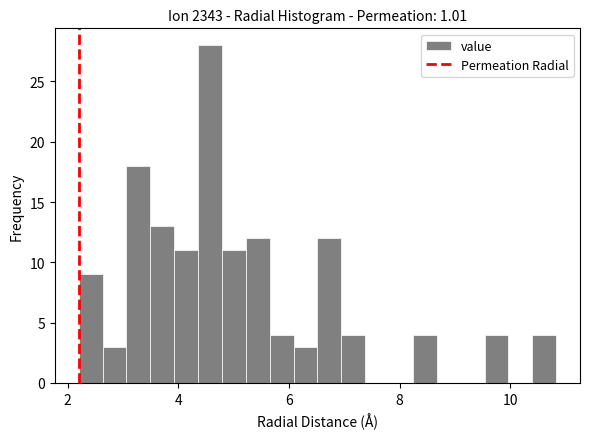

Read against the x-axis, roughly where is the centre of the tallest bar?

4.6